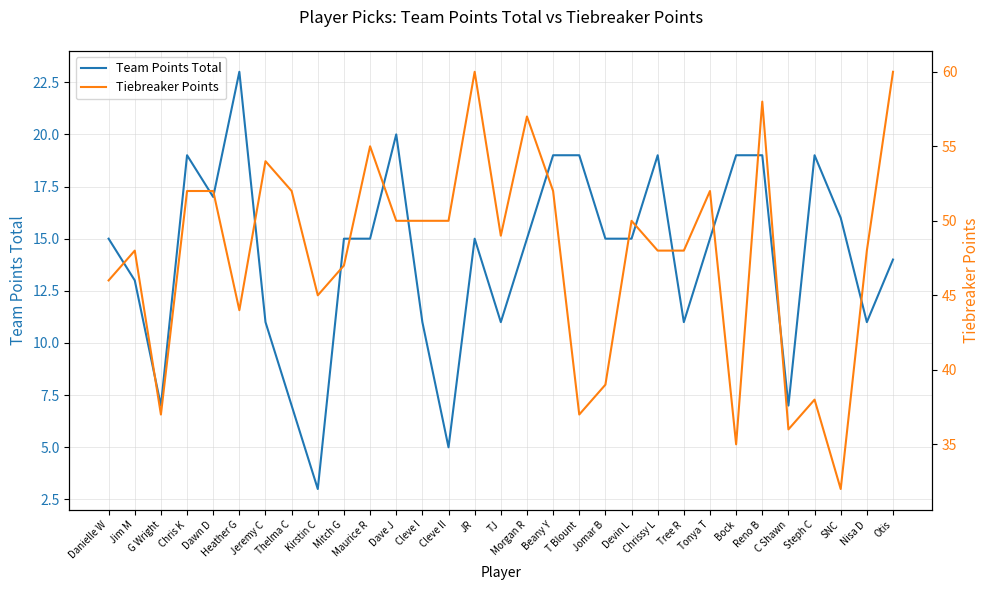

What are all the series names shown in the legend?

Team Points Total, Tiebreaker Points